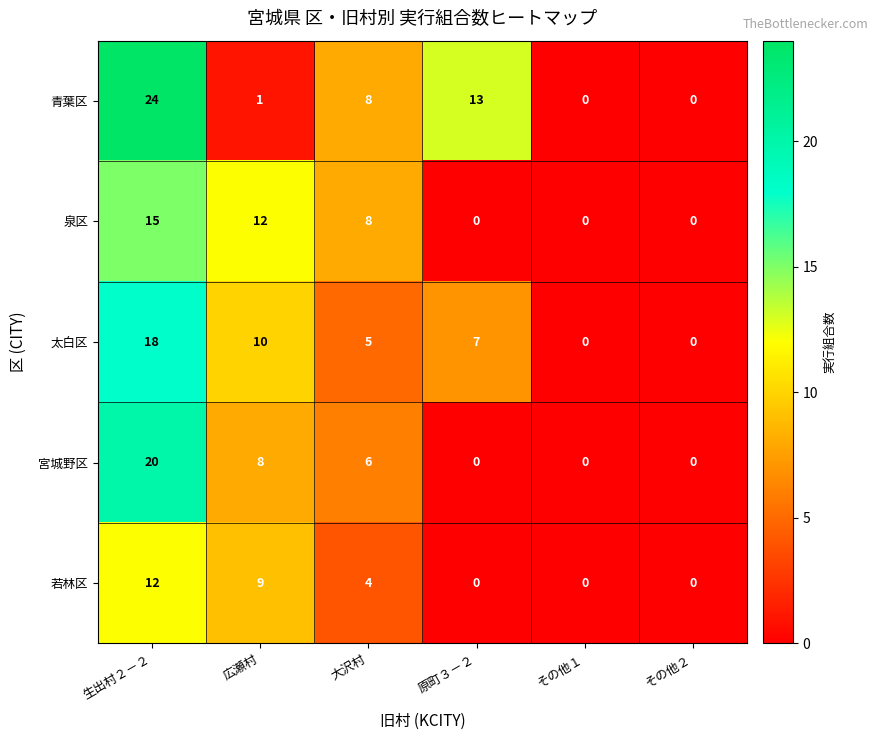

Reading left to right, list all the values displayed in this chart.

青葉区: 生出村２－２=24	広瀬村=1	大沢村=8	原町３－２=13	その他１=0	その他２=0
泉区: 生出村２－２=15	広瀬村=12	大沢村=8	原町３－２=0	その他１=0	その他２=0
太白区: 生出村２－２=18	広瀬村=10	大沢村=5	原町３－２=7	その他１=0	その他２=0
宮城野区: 生出村２－２=20	広瀬村=8	大沢村=6	原町３－２=0	その他１=0	その他２=0
若林区: 生出村２－２=12	広瀬村=9	大沢村=4	原町３－２=0	その他１=0	その他２=0